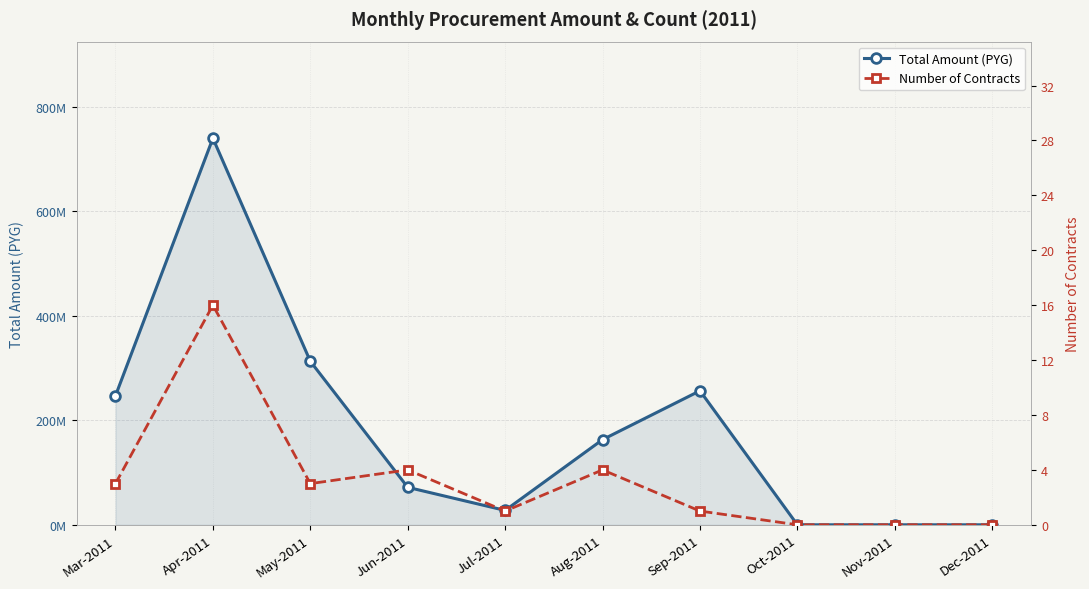

Is it true that Number of Contracts equals 16 at Apr-2011?

True